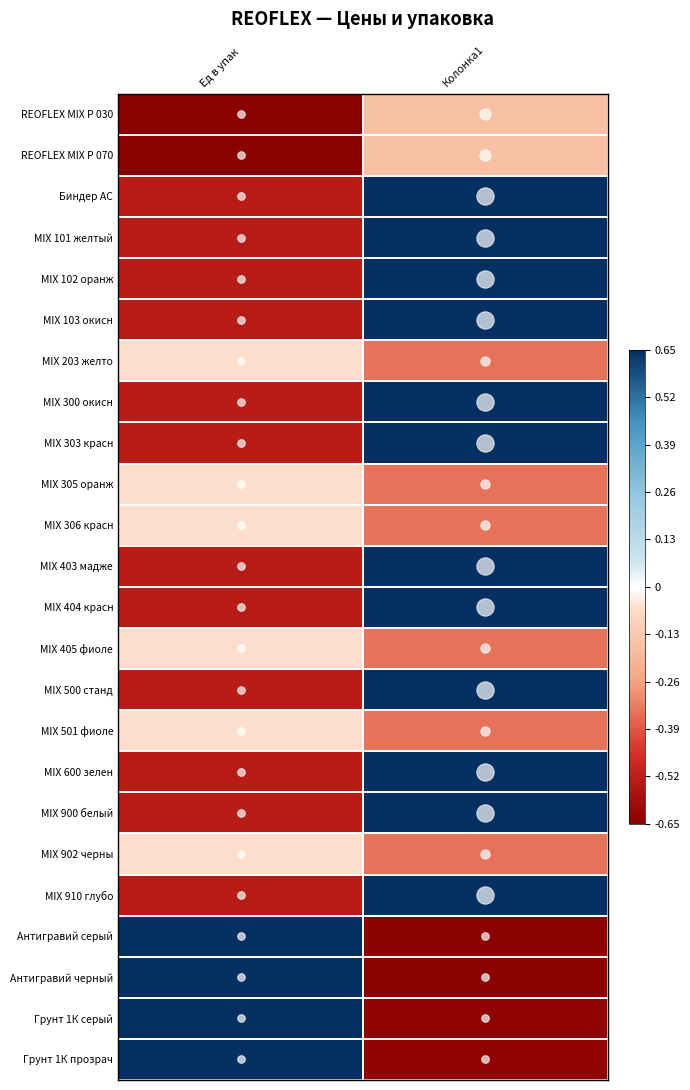

Rank the series by their maximum value, from highest to lowest.

Биндер AC, MIX 101 желтый, MIX 102 оранж, MIX 103 окисн, MIX 300 окисн, MIX 303 красн, MIX 403 мадже, MIX 404 красн, MIX 500 станд, MIX 600 зелен, MIX 900 белый, MIX 910 глубо, Антигравий серый, Антигравий черный, Грунт 1К серый, Грунт 1К прозрач, MIX 203 желто, MIX 305 оранж, MIX 306 красн, MIX 405 фиоле, MIX 501 фиоле, MIX 902 черны, REOFLEX MIX P 030, REOFLEX MIX P 070